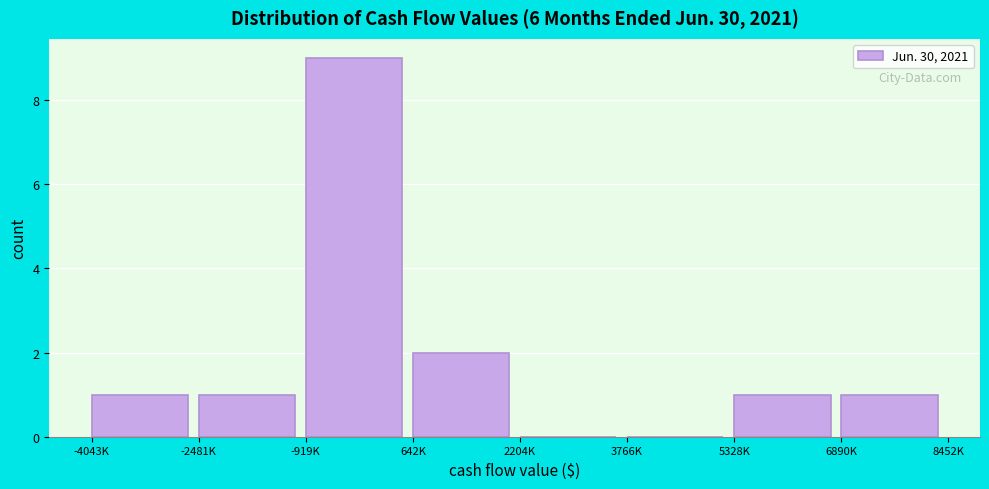

Reading left to right, extract all data points from this chart.

-4043K=1	-2481K=1	-919K=9	642K=2	2204K=0	3766K=0	5328K=1	6890K=1